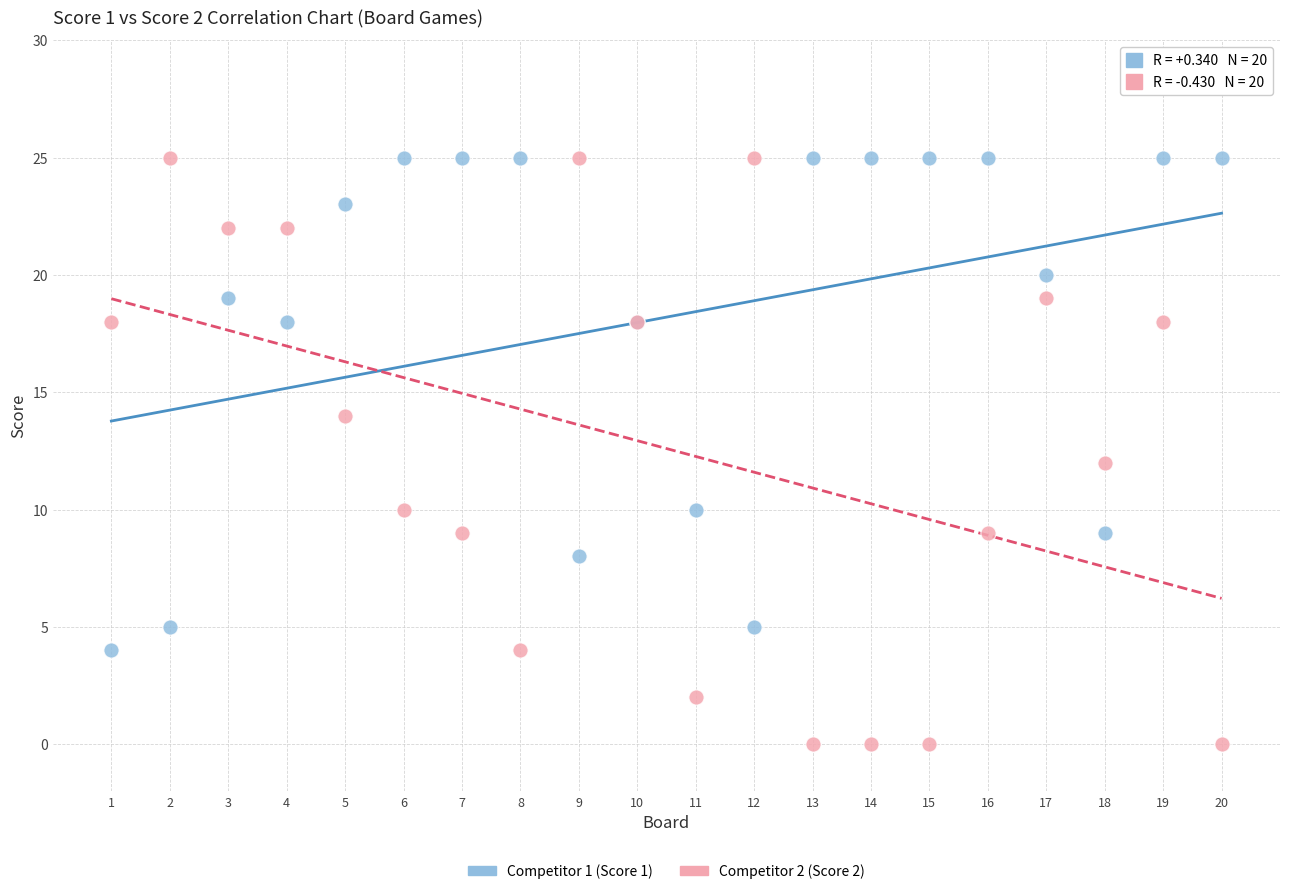

Which series has the largest Y range (max minus min)?

Competitor 2 (Score 2)